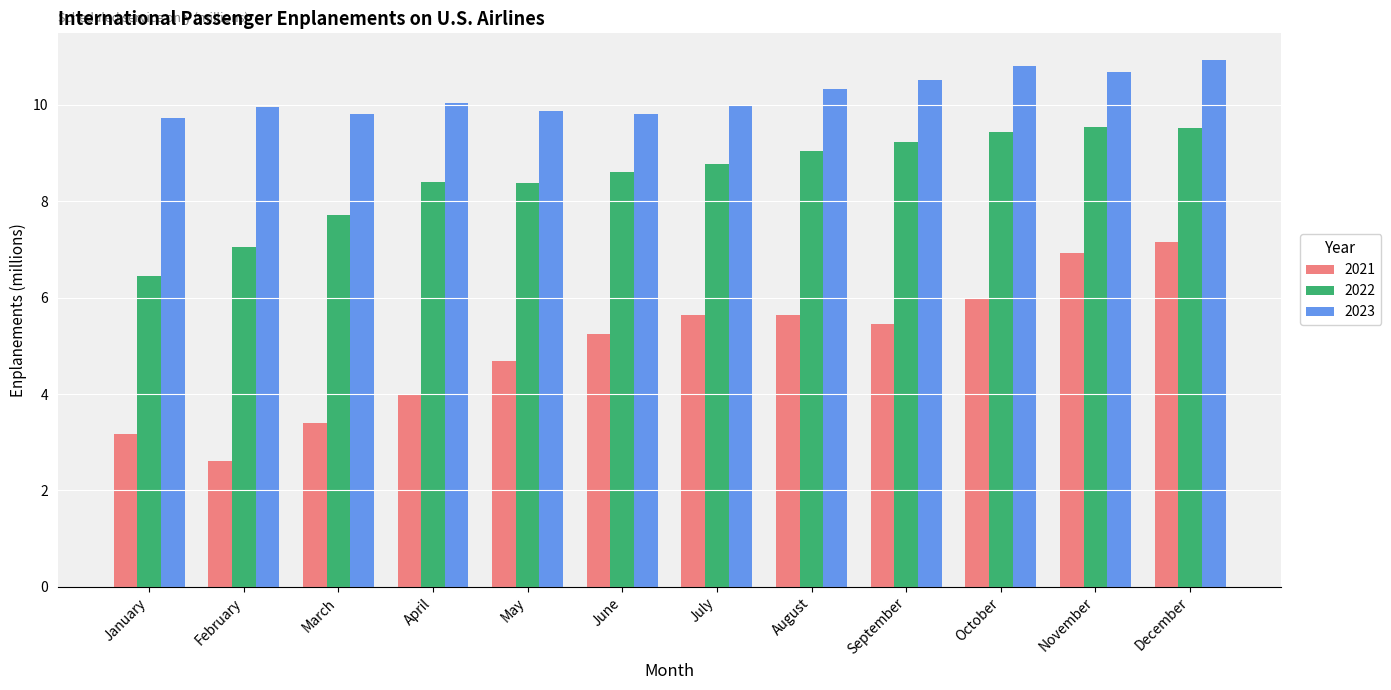

Does the chart contain any negative values?

No